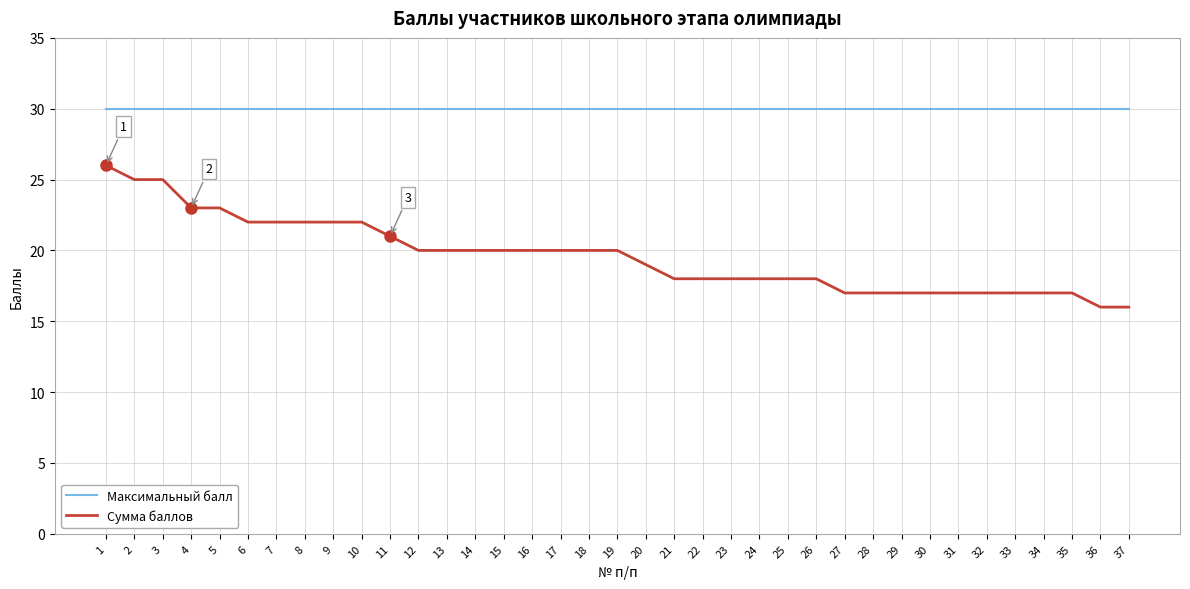

True or false: Максимальный балл and Сумма баллов cross at least once.

False